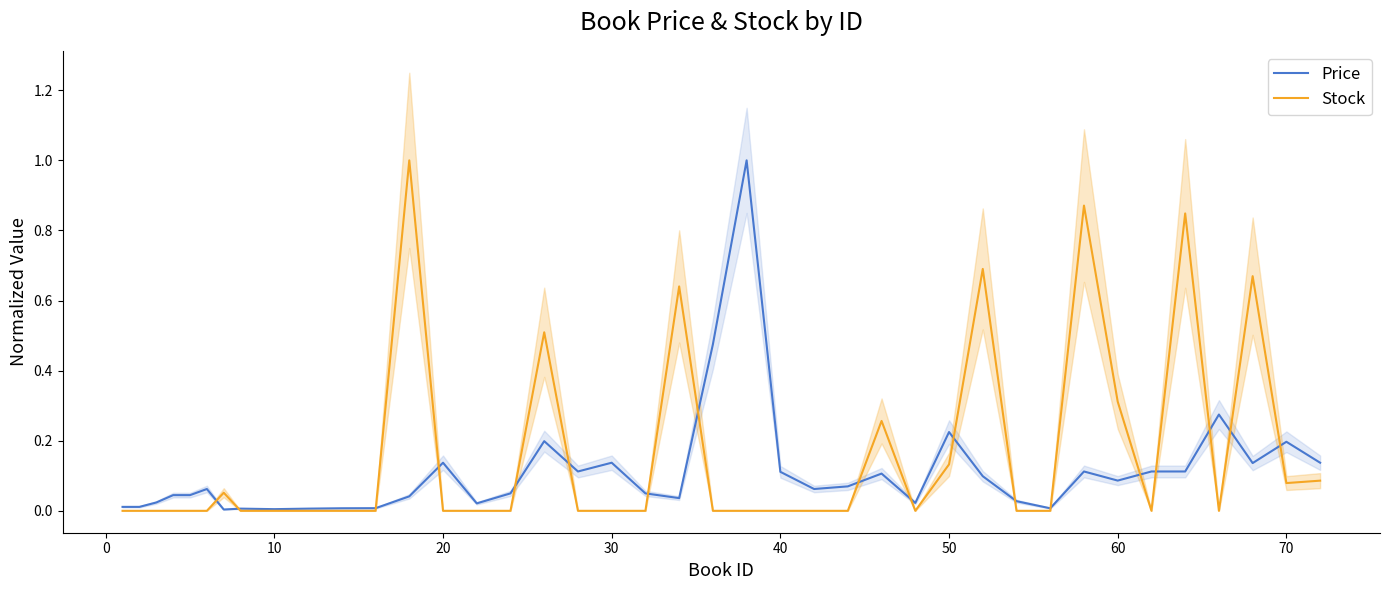

The value of Stock at 40 is 0.5. True or false?

False